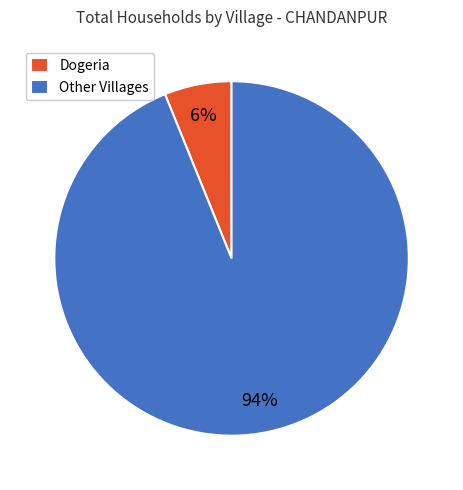

Is there any slice that represents more than half of the pie?

Yes